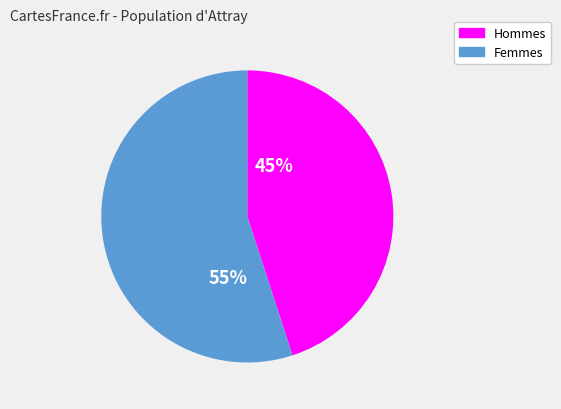

True or false: 45% accounts for 45% of the total.

True